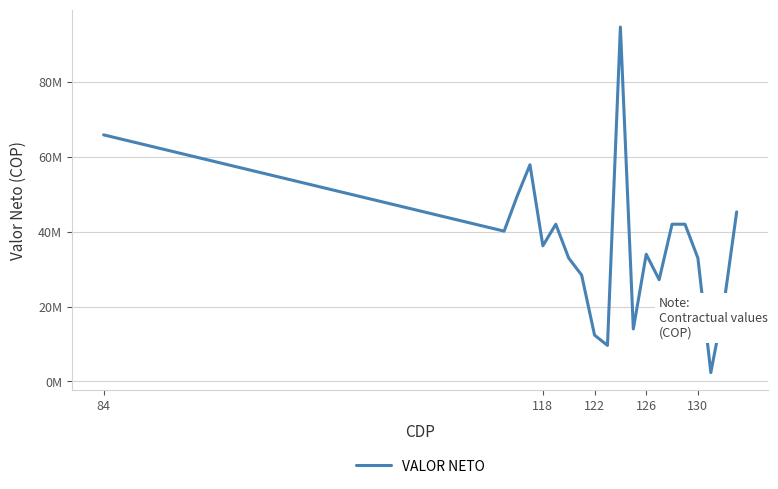

Is this an area chart (filled region under the line)?

No